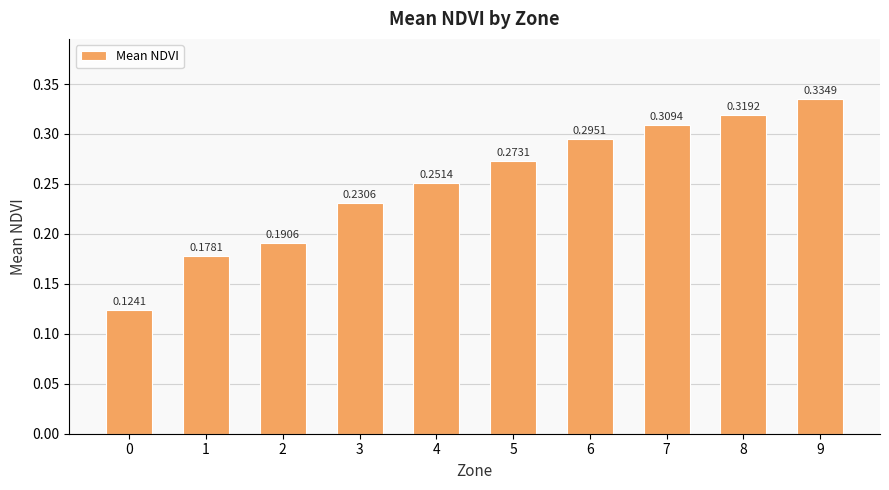

List the labels in order of value, largest first.

9, 8, 7, 6, 5, 4, 3, 2, 1, 0